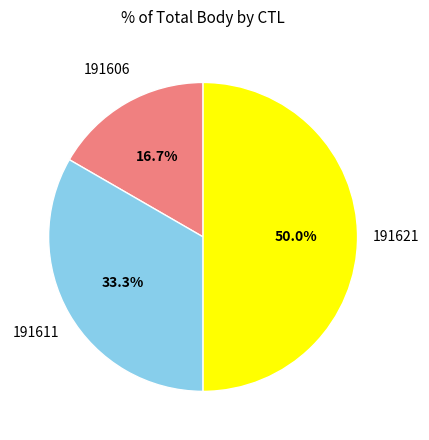

How many slices are in this pie chart?

3